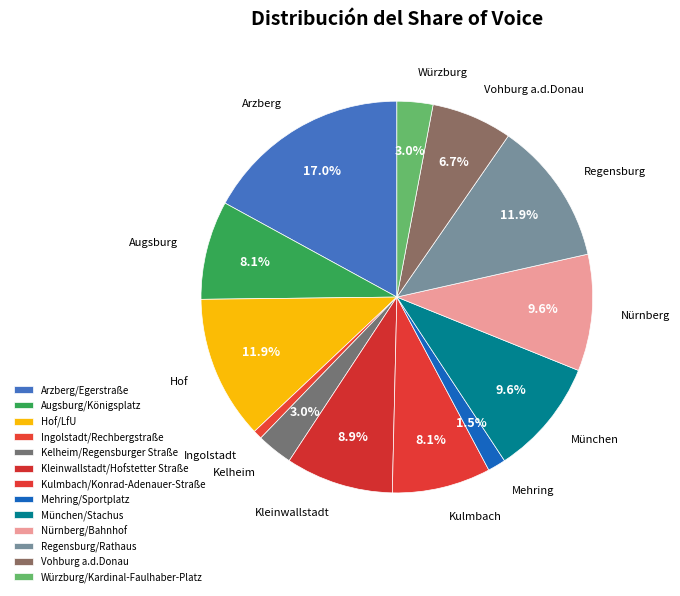

Count the number of slices in the pie.

13